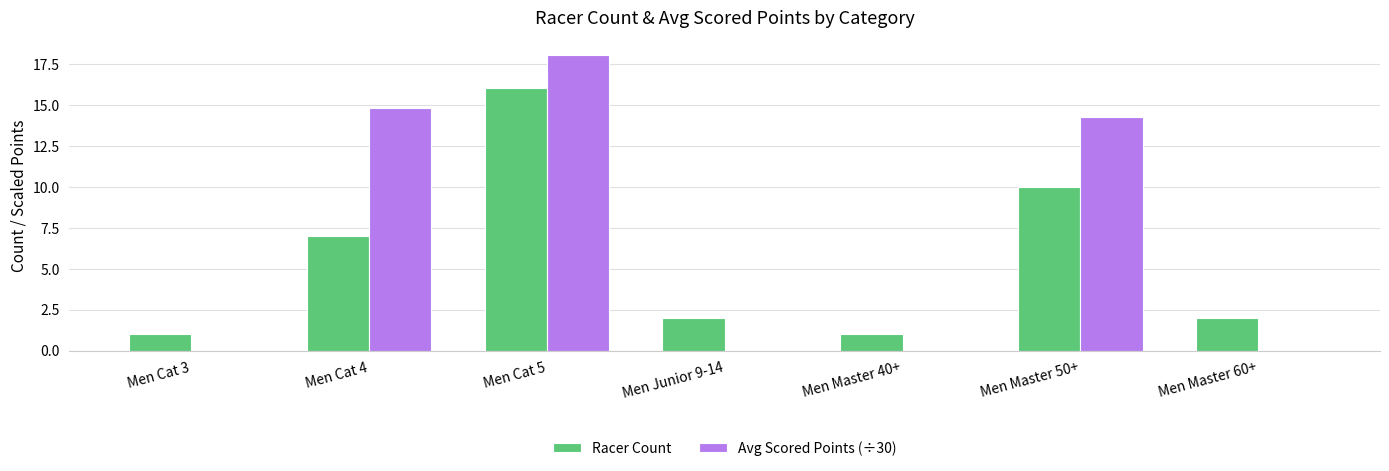

Reading left to right, extract all data points from this chart.

Racer Count: Men Cat 3=1.0	Men Cat 4=7.0	Men Cat 5=16.0	Men Junior 9-14=2.0	Men Master 40+=1.0	Men Master 50+=10.0	Men Master 60+=2.0
Avg Scored Points (÷30): Men Cat 3=0.0	Men Cat 4=14.8	Men Cat 5=18.0	Men Junior 9-14=0.0	Men Master 40+=0.0	Men Master 50+=14.3	Men Master 60+=0.0